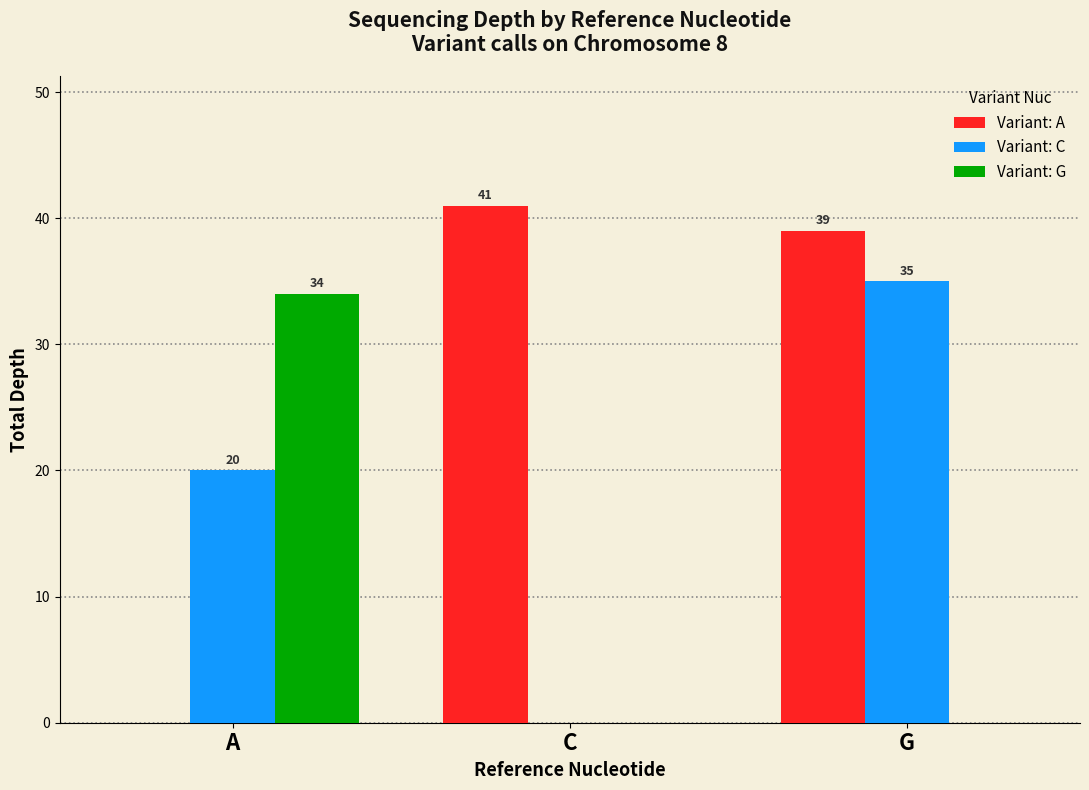

What is the sum of the Variant: A values at A and G?

39